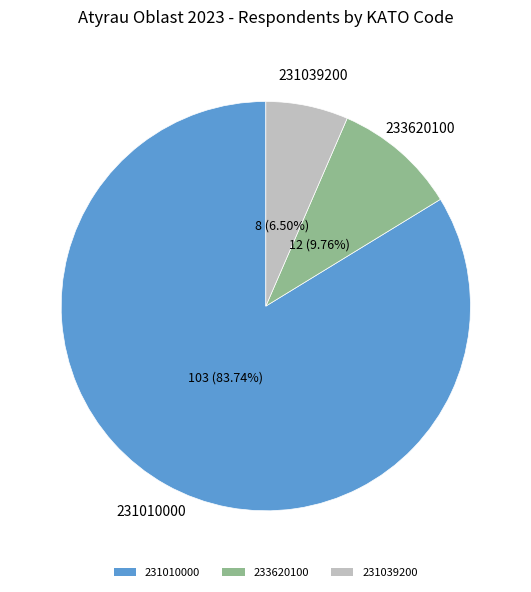

Which category has the smallest portion of the pie?

231039200